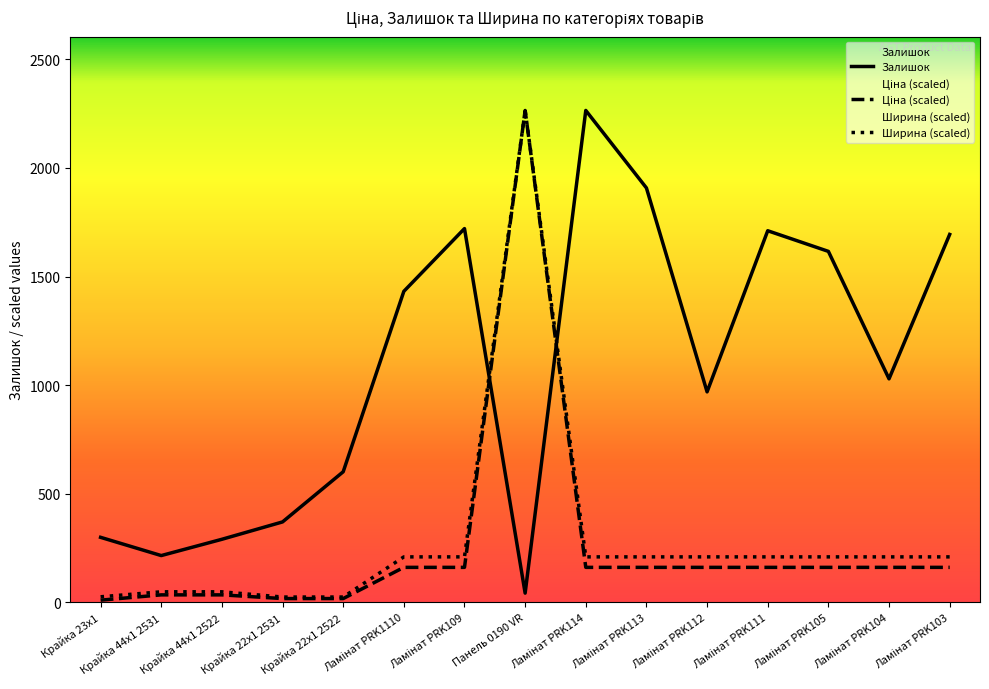

Which series has the largest total across all categories?

Залишок